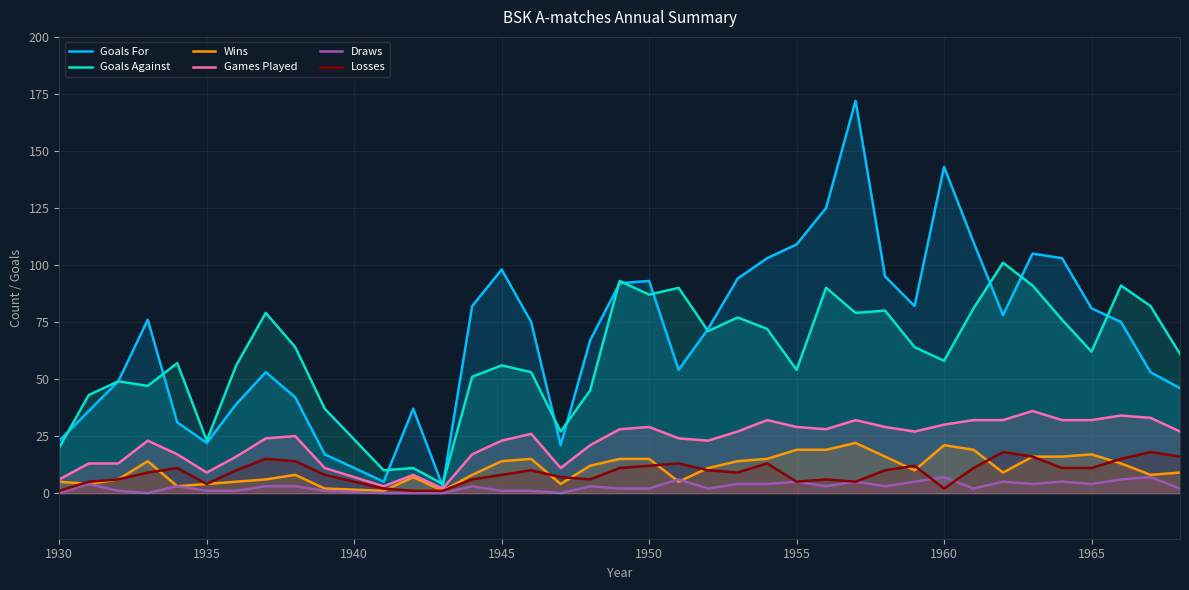

What is the average value of the Goals For series?

70